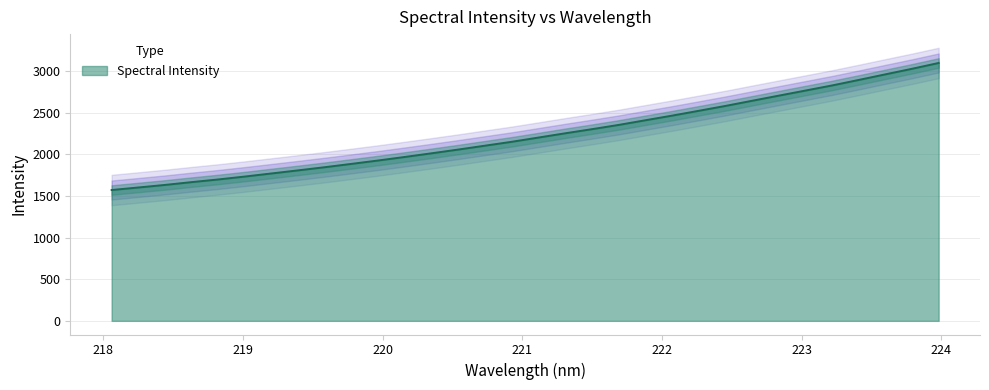

How many data points are less than 2200?

16